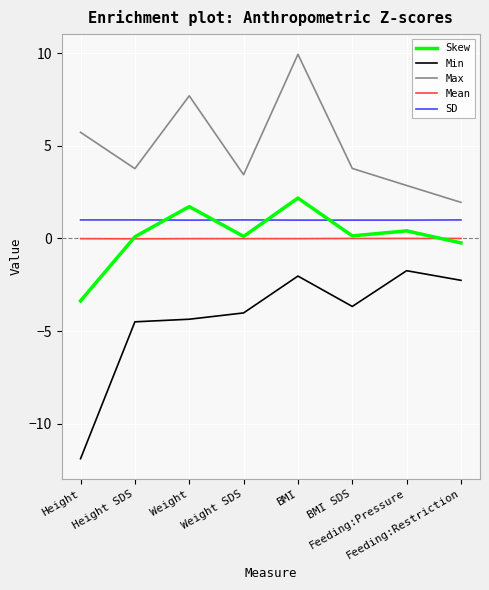

List the series in order of their peak value, lowest first.

Min, Mean, SD, Skew, Max